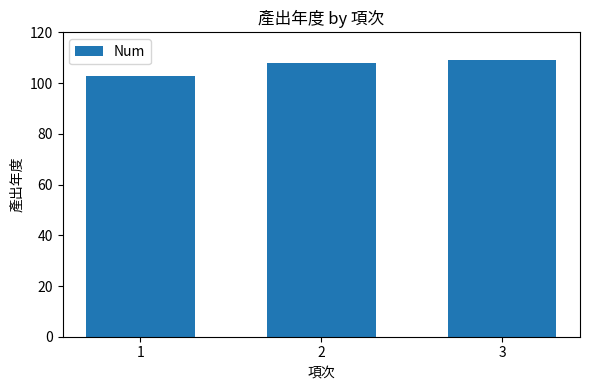

Count the values in the range 103 to 109.

3